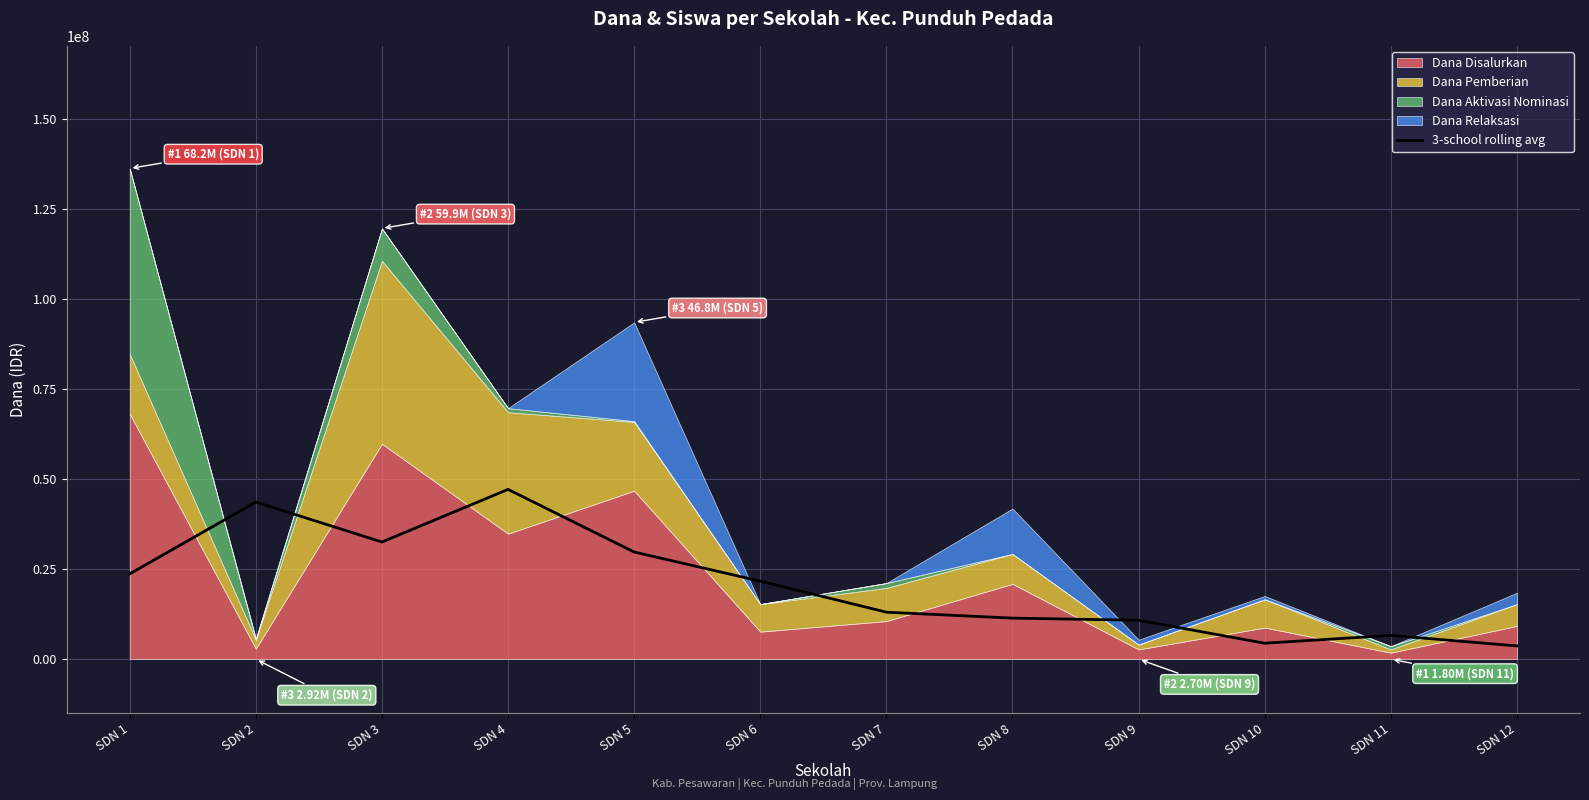

The value of 3-school rolling avg at SDN 6 is 21675000. True or false?

True